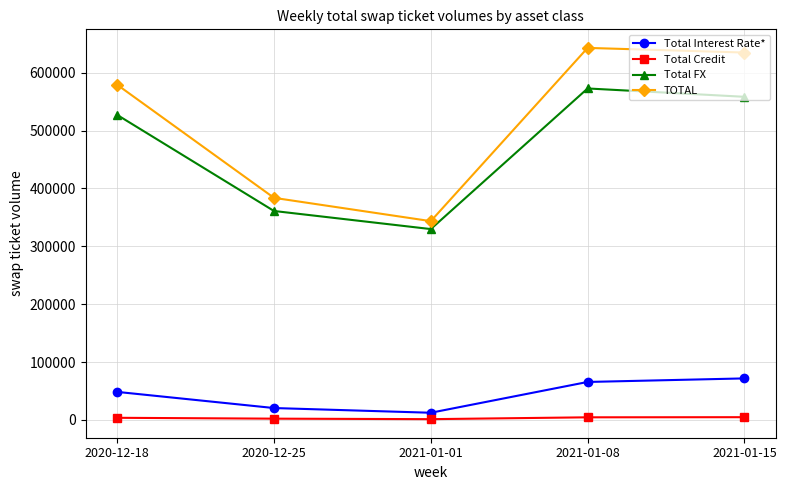

True or false: Total Interest Rate* has more than 0 interior local peaks.

False